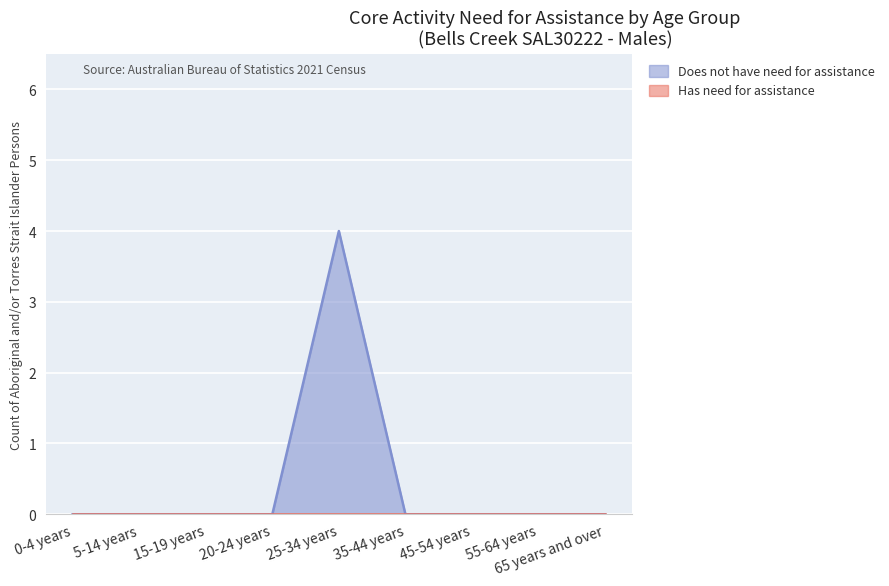

At which label is the value closest to 2?

0-4 years